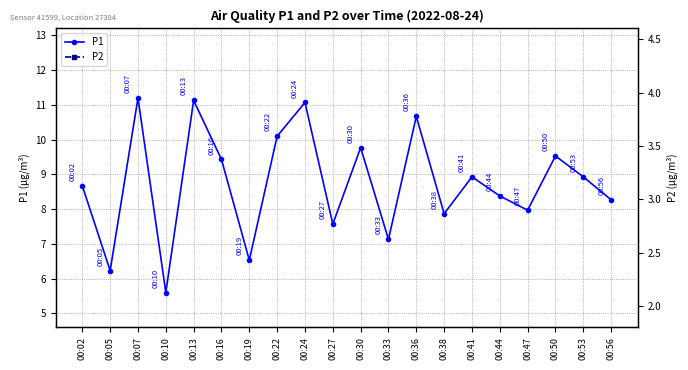

At which label does P2 reach its peak?

00:53